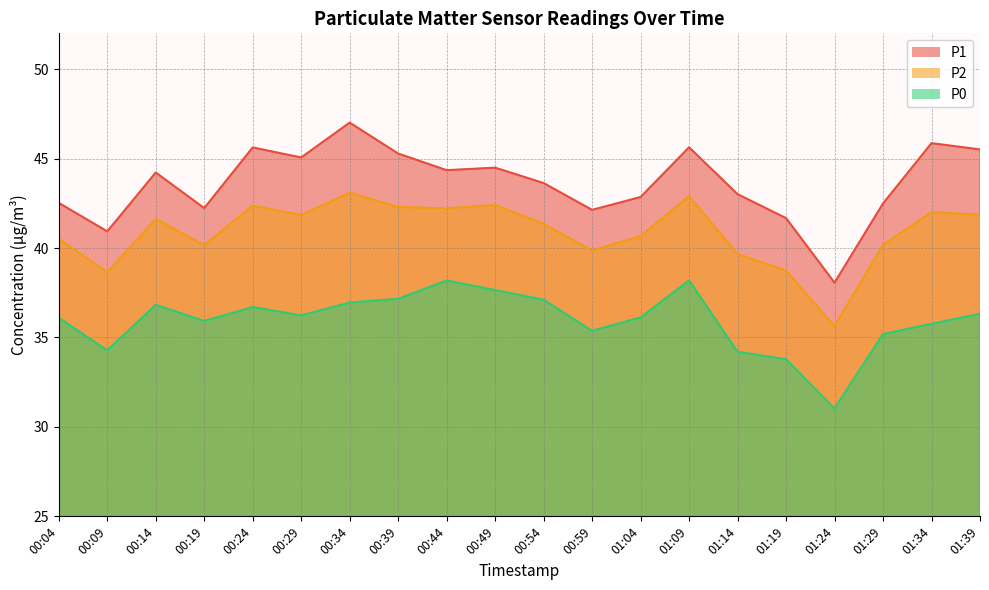

Where is the first local minimum for P1?

00:09